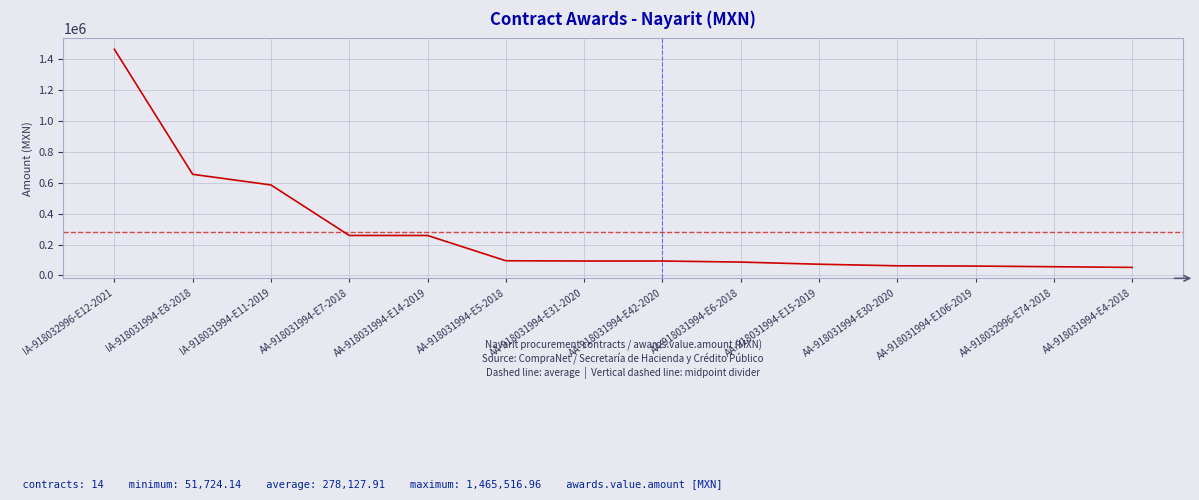

What is the minimum value shown in the chart?

51724.1